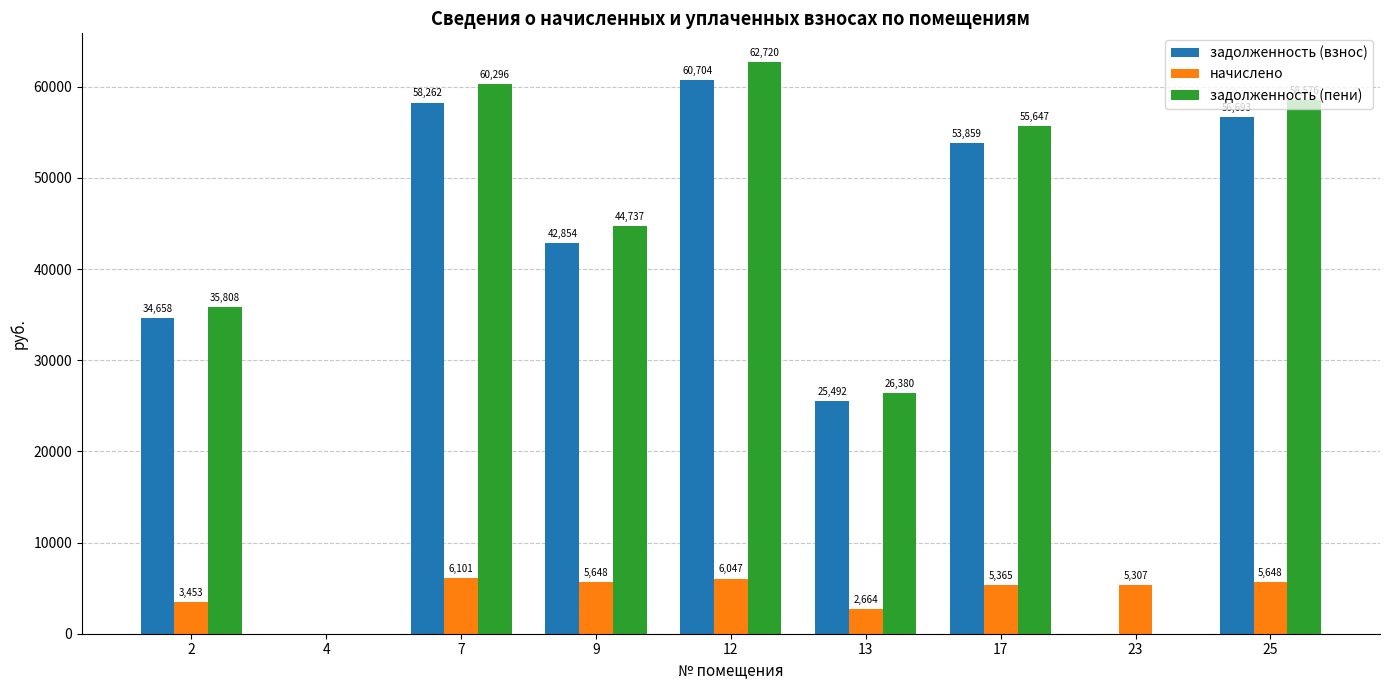

What is the maximum value shown in the chart?

62720.2